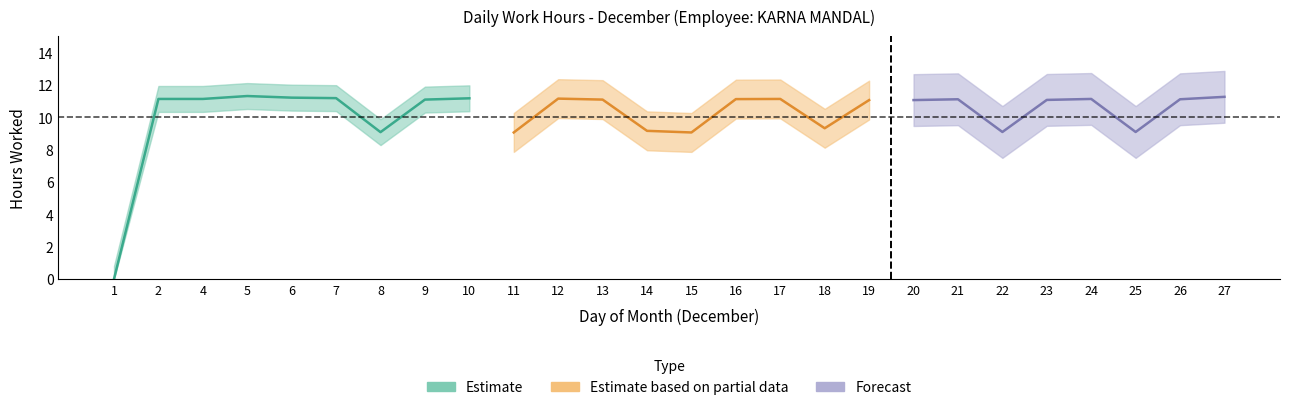

Between 5 and 23, which is larger?

5